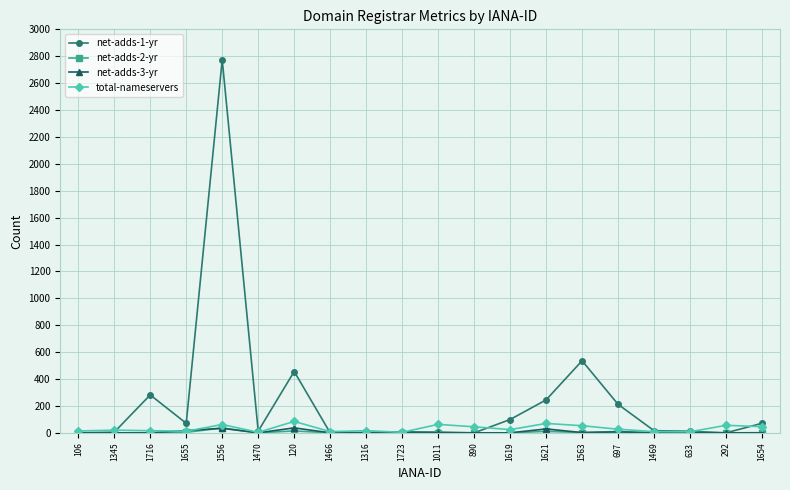

What is the label of the 5th point from the right?

697